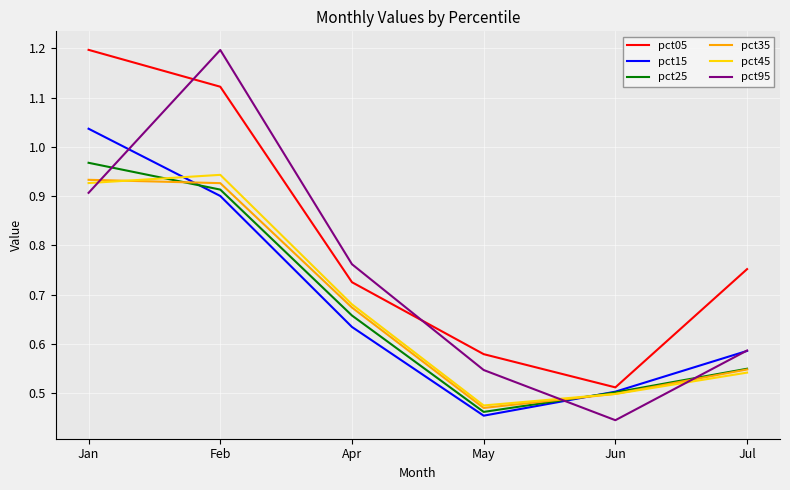

Which series has the largest total across all categories?

pct05